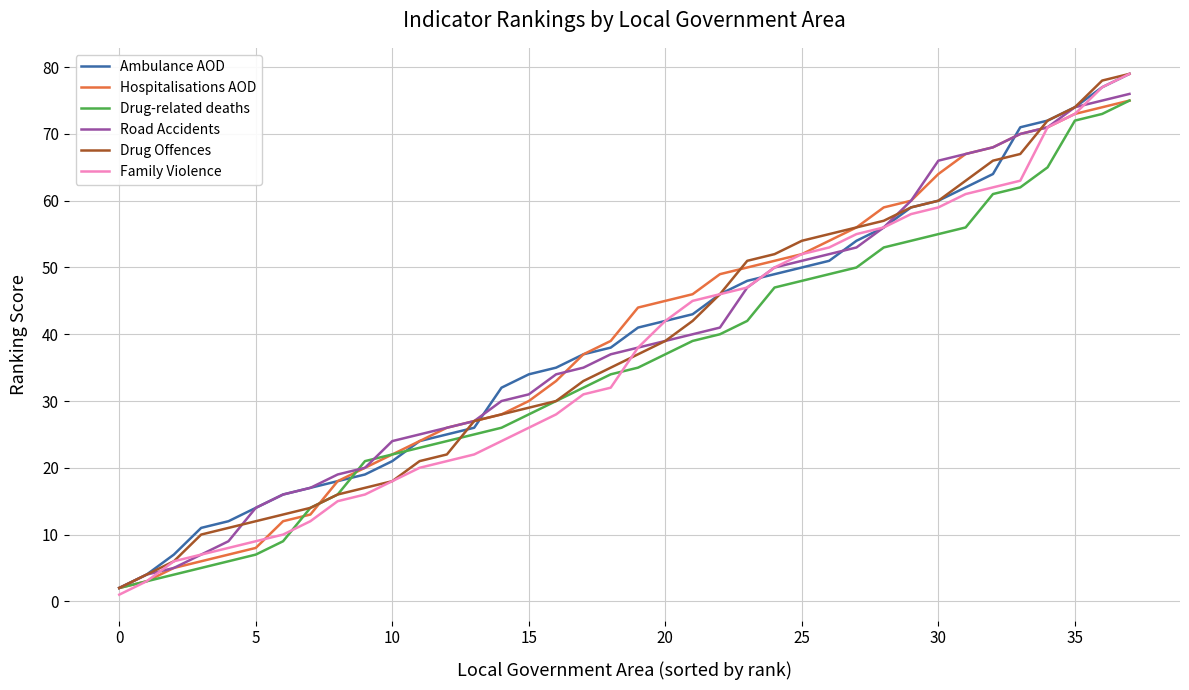

Reading left to right, what are all the values shown in this chart?

Ambulance AOD: 2	4	7	11	12	14	16	17	18	19	21	24	25	26	32	34	35	37	38	41	42	43	46	48	49	50	51	54	56	59	60	62	64	71	72	74	77	79
Hospitalisations AOD: 2	3	5	6	7	8	12	13	18	20	22	24	26	27	28	30	33	37	39	44	45	46	49	50	51	52	54	56	59	60	64	67	68	70	71	73	74	75
Drug-related deaths: 2	3	4	5	6	7	9	14	16	21	22	23	24	25	26	28	30	32	34	35	37	39	40	42	47	48	49	50	53	54	55	56	61	62	65	72	73	75
Road Accidents: 2	4	5	7	9	14	16	17	19	20	24	25	26	27	30	31	34	35	37	38	39	40	41	47	50	51	52	53	56	60	66	67	68	70	71	74	75	76
Drug Offences: 2	4	6	10	11	12	13	14	16	17	18	21	22	27	28	29	30	33	35	37	39	42	46	51	52	54	55	56	57	59	60	63	66	67	72	74	78	79
Family Violence: 1	3	6	7	8	9	10	12	15	16	18	20	21	22	24	26	28	31	32	38	42	45	46	47	50	52	53	55	56	58	59	61	62	63	71	73	77	79